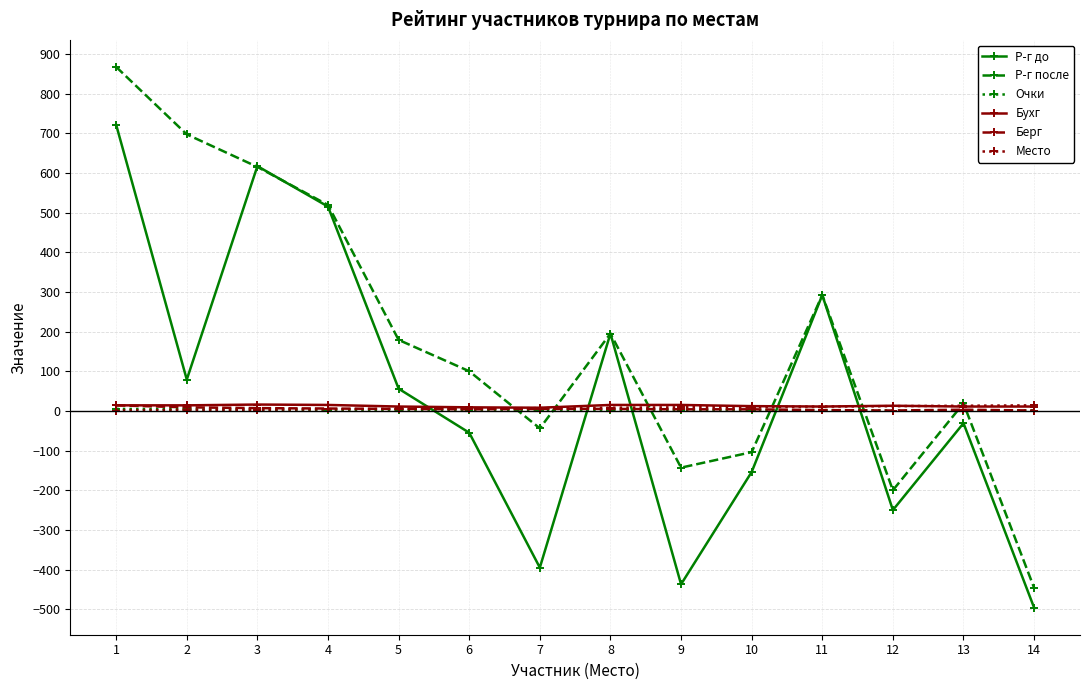

Which series has the largest total across all categories?

Р-г после